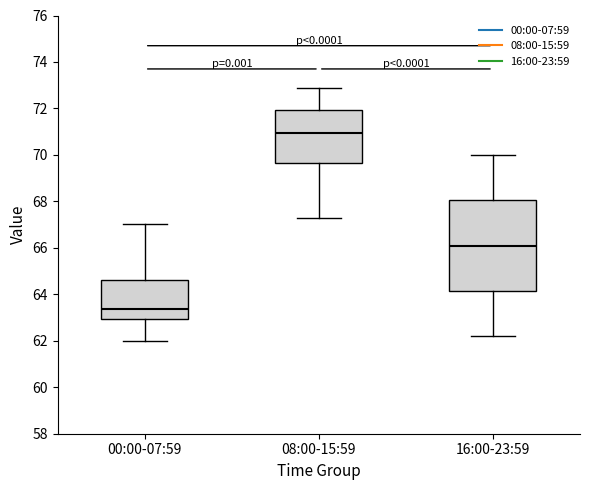

Which box has the lowest median line?

00:00-07:59